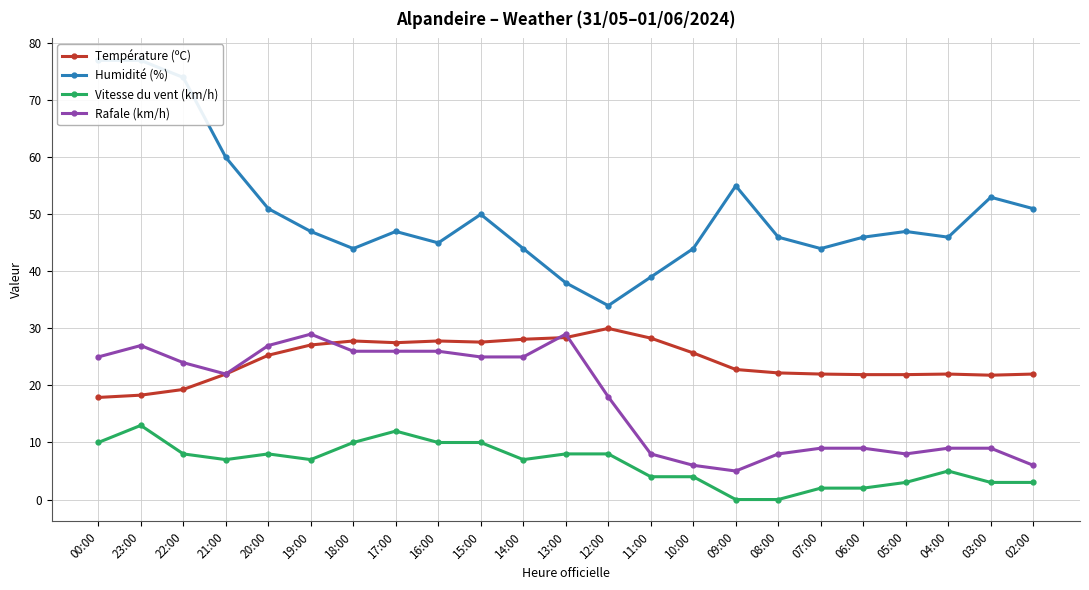

How many data points in Rafale (km/h) are above 22?

11